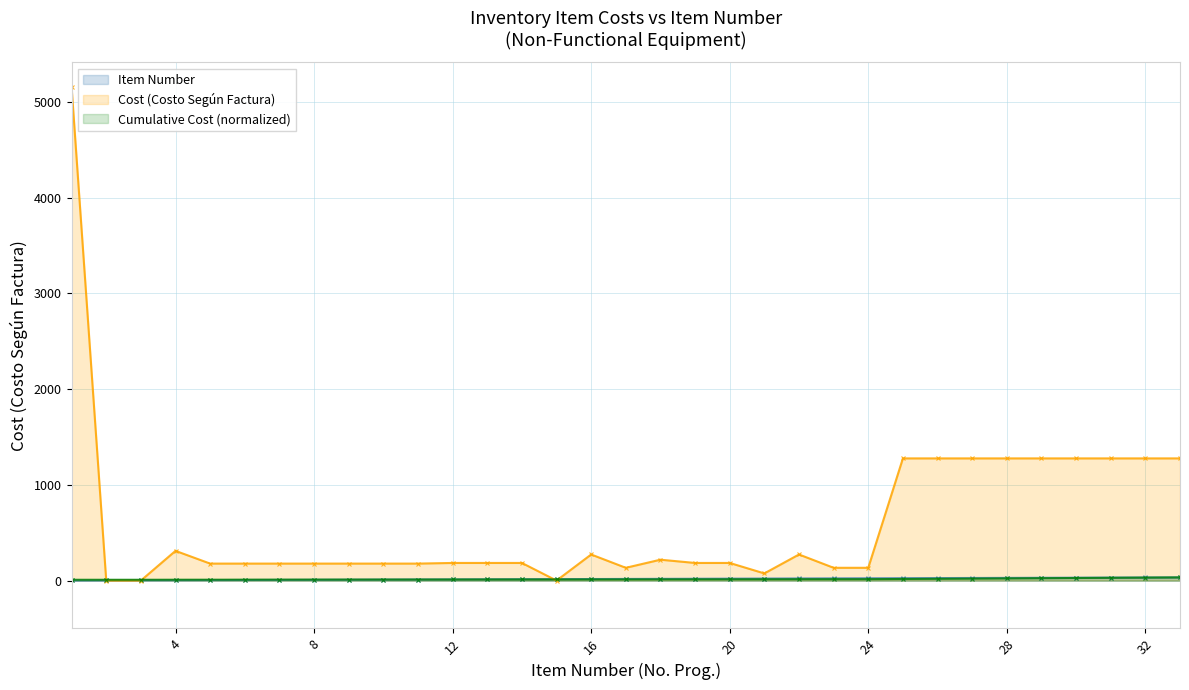

Reading left to right, what are all the values shown in this chart?

Item Number: 1.0	2.0	3.0	4.0	5.0	6.0	7.0	8.0	9.0	10.0	11.0	12.0	13.0	14.0	15.0	16.0	17.0	18.0	19.0	20.0	21.0	22.0	23.0	24.0	25.0	26.0	27.0	28.0	29.0	30.0	31.0	32.0	33.0
Cost (Costo): 5157.8	0.0	0.0	310.3	177.3	177.3	177.3	177.3	177.3	177.3	177.3	184.0	184.0	184.0	0.0	272.4	133.4	218.0	184.0	184.0	74.7	272.4	133.4	133.4	1276.6	1276.6	1276.6	1276.6	1276.6	1276.6	1276.6	1276.6	1276.6